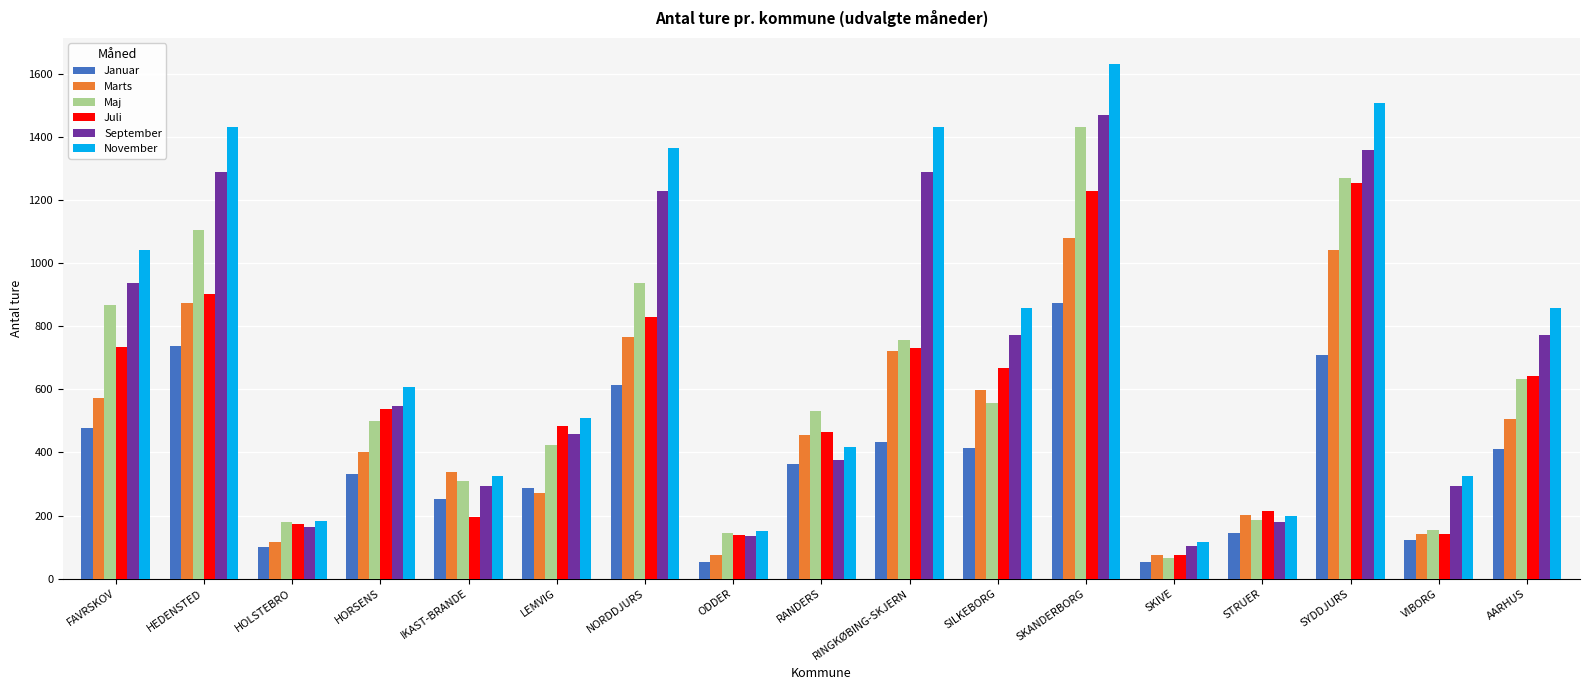

Which series has the largest range (max minus min)?

November